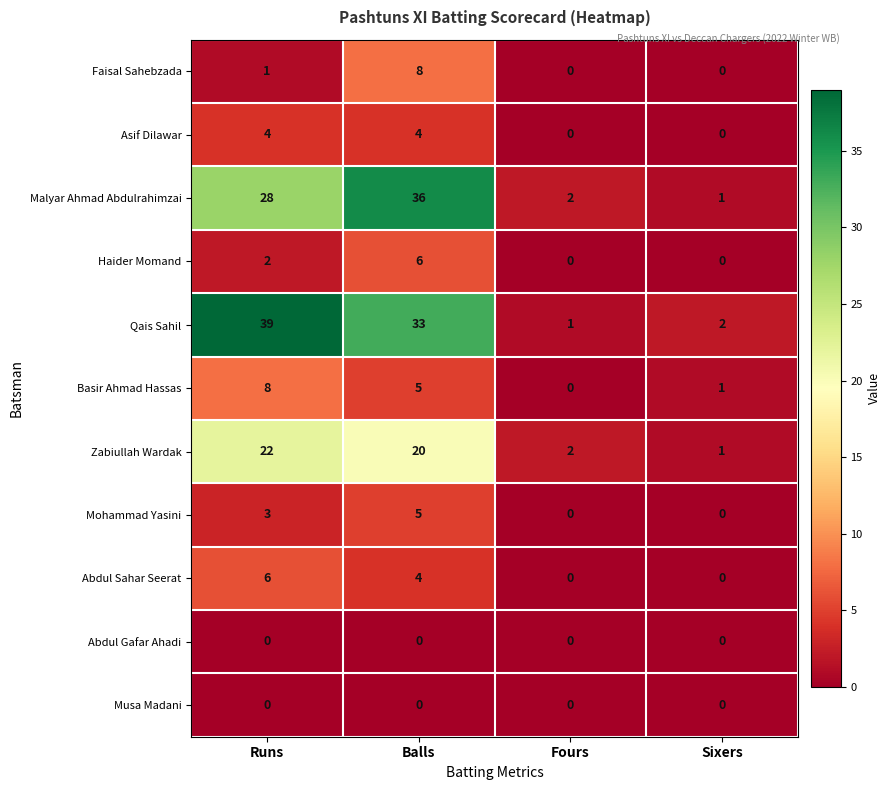

What is the difference between the maximum and second lowest values in the Abdul Sahar Seerat series?

6